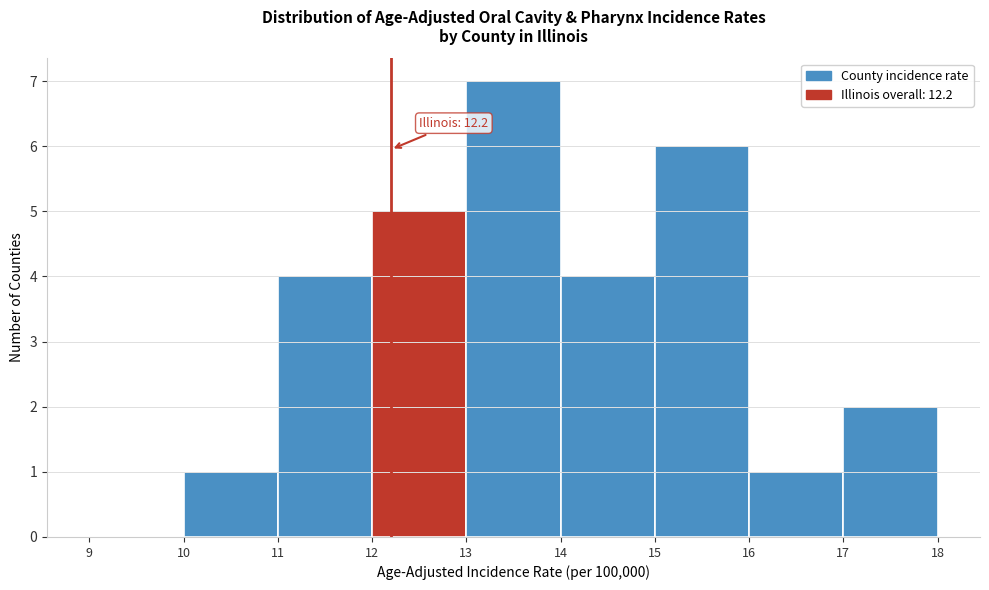

Over which range of the x-axis is the bar tallest?

13 to 14